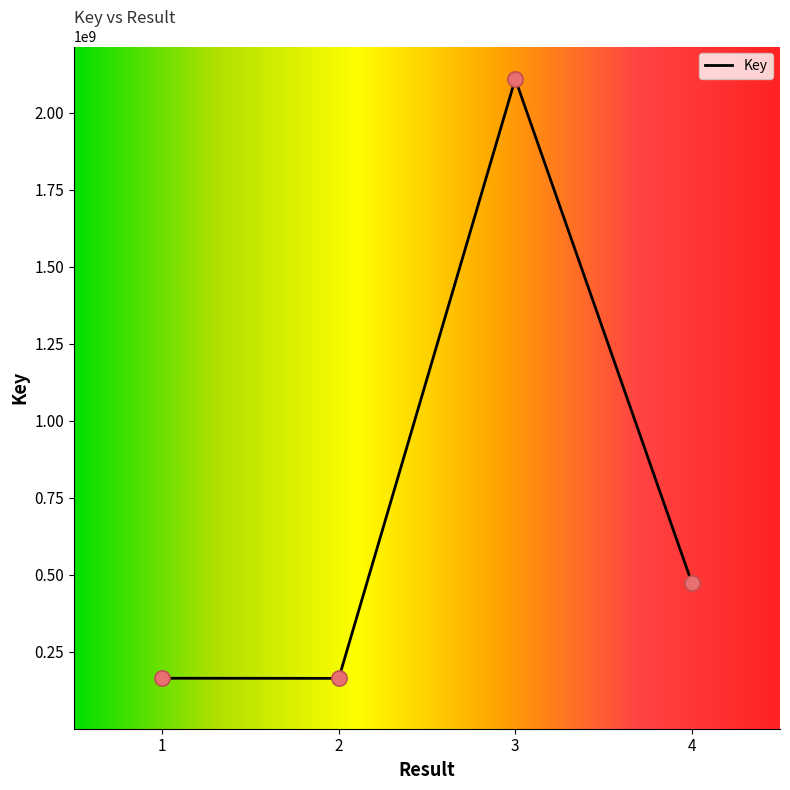

What is the change in value from 1 to 4?

+310545102